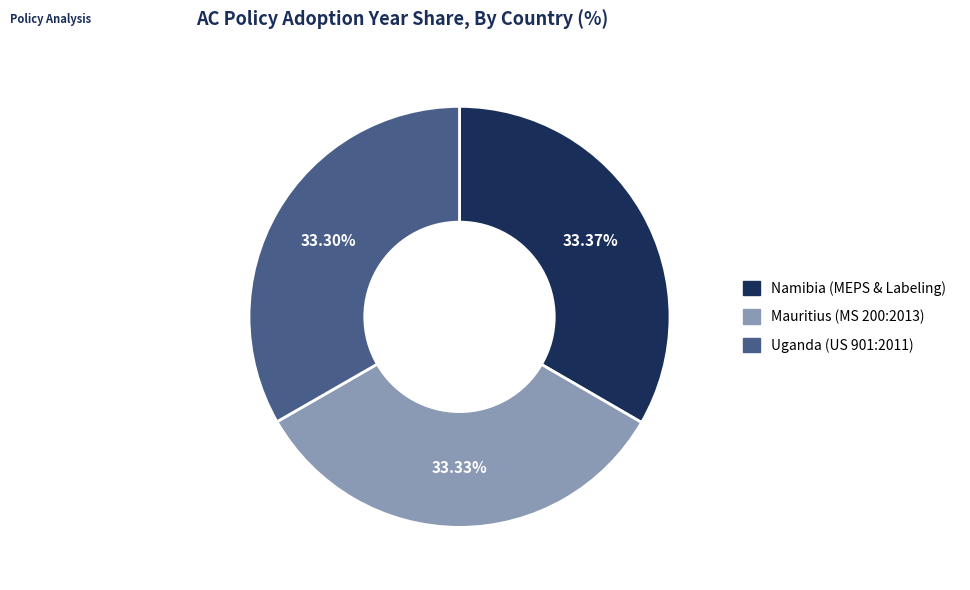

Does any single category account for the majority?

No